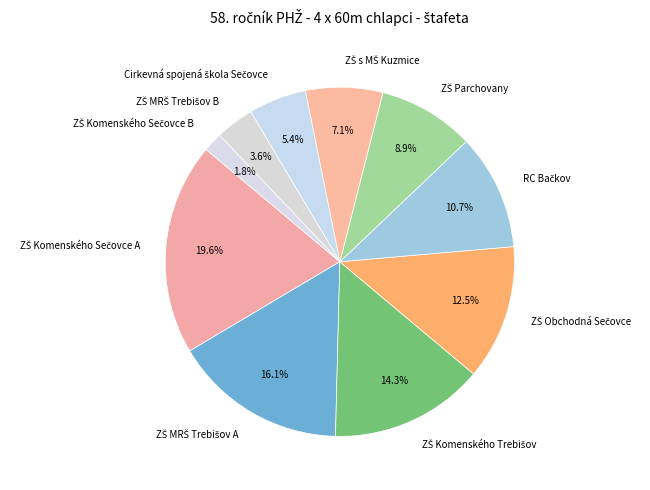

Is there a majority slice in this chart?

No